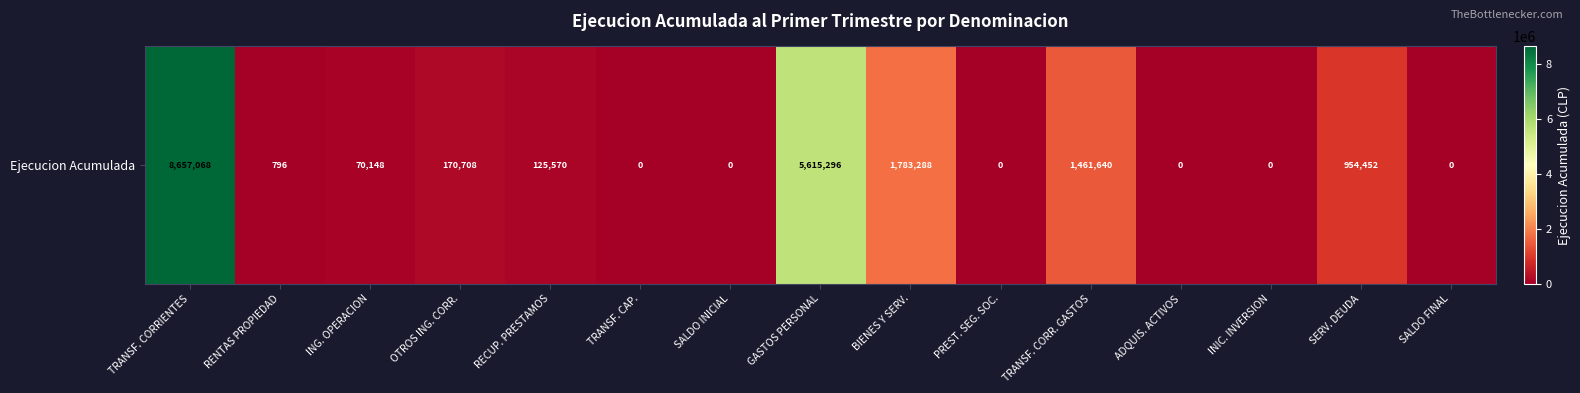

What is the approximate value at SERV. DEUDA?

954452